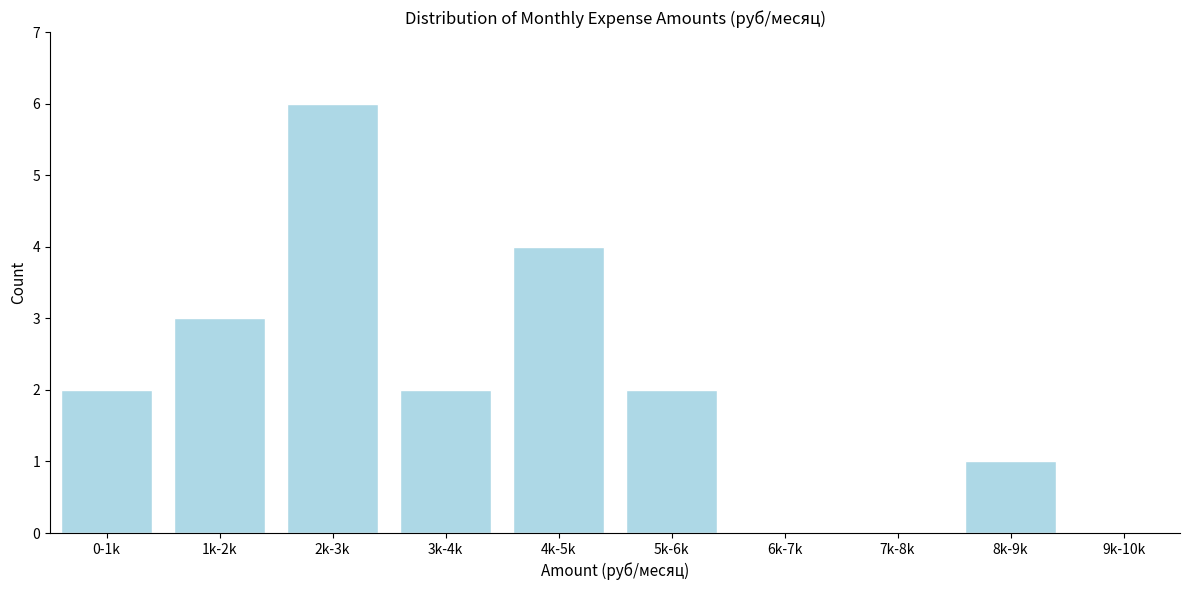

Reading left to right, list all the values displayed in this chart.

0-1k=2	1k-2k=3	2k-3k=6	3k-4k=2	4k-5k=4	5k-6k=2	6k-7k=0	7k-8k=0	8k-9k=1	9k-10k=0